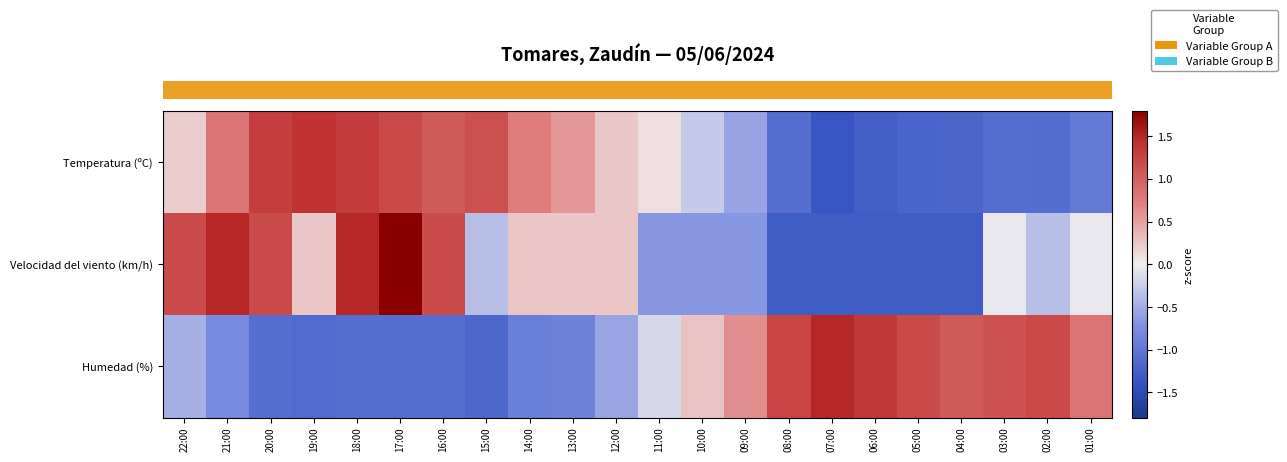

At how many categories does at least one series exceed 1?

15